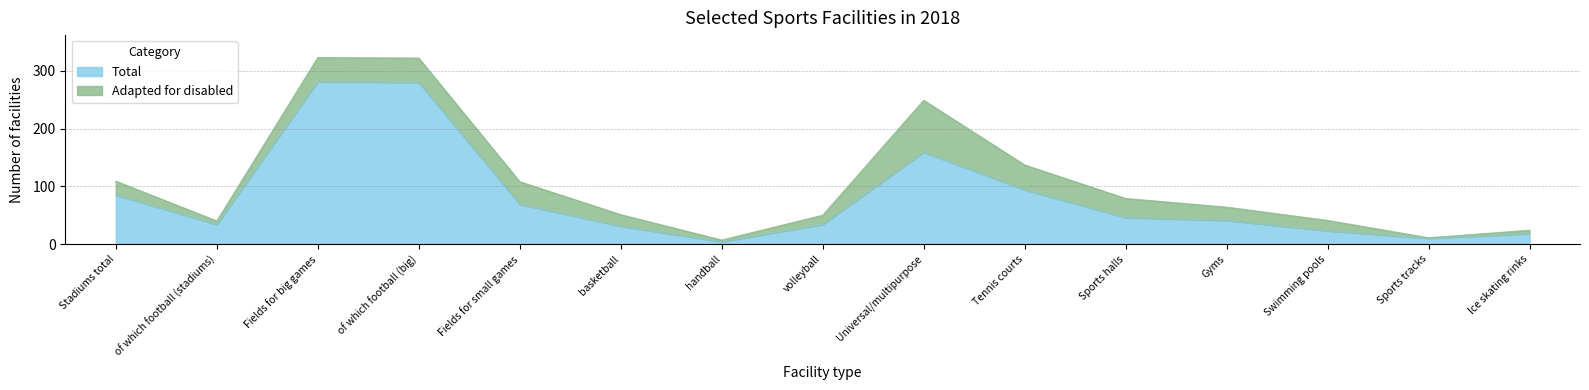

List the labels in order of value, smallest first.

handball, Sports tracks, Ice skating rinks, Swimming pools, basketball, of which football (stadiums), volleyball, Gyms, Sports halls, Fields for small games, Stadiums total, Tennis courts, Universal/multipurpose, of which football (big), Fields for big games